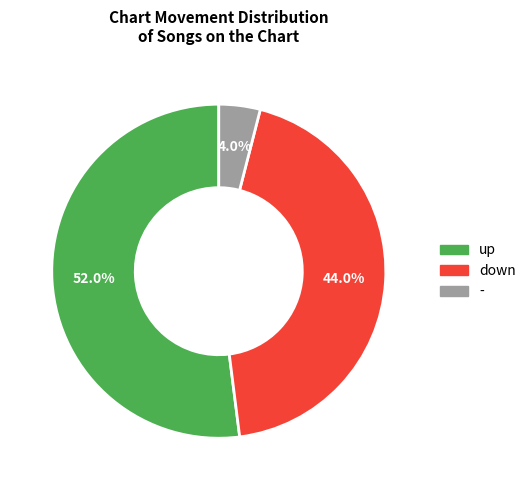

To the nearest percent, what is the difference between the largest and smallest slice percentages?

48%